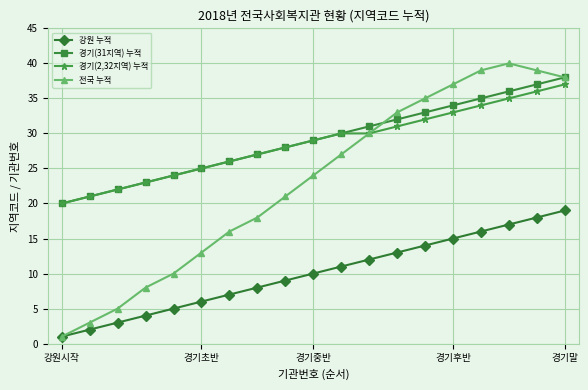

Which series has the largest range (max minus min)?

전국 누적